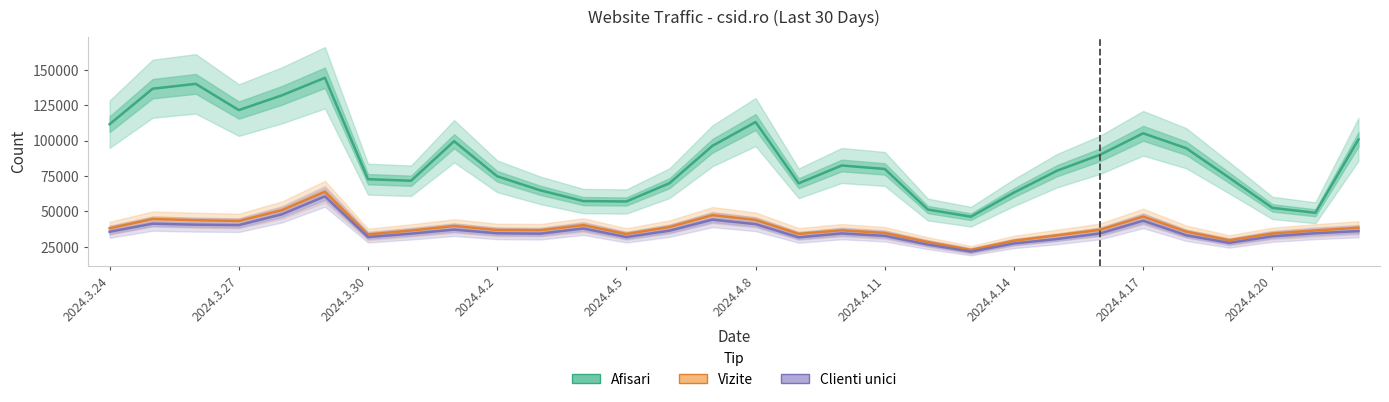

What is the difference between the second highest and minimum values in the Clienti unici series?

26326